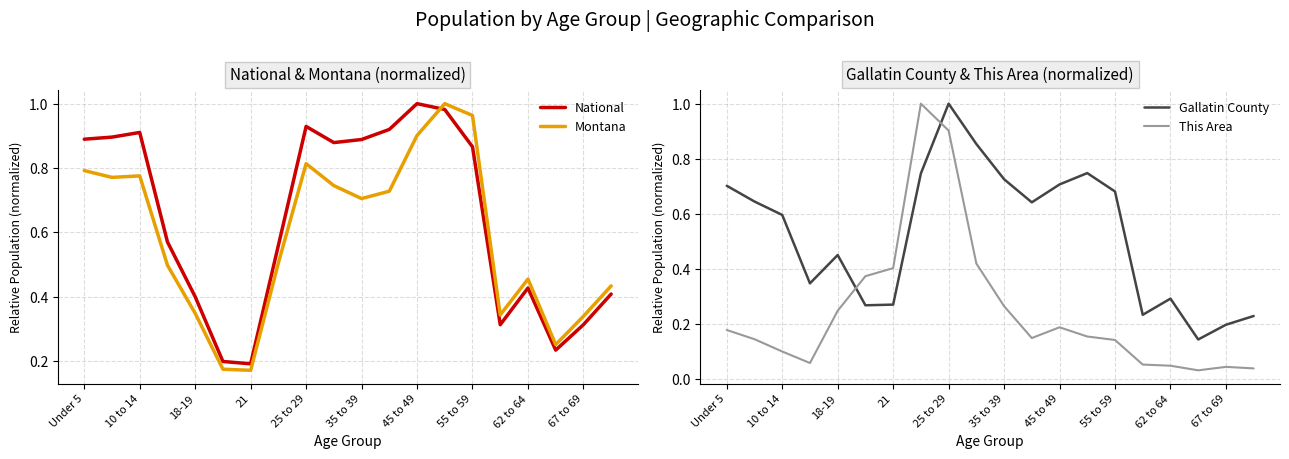

The National series shows 0.3 at 62 to 64. True or false?

False